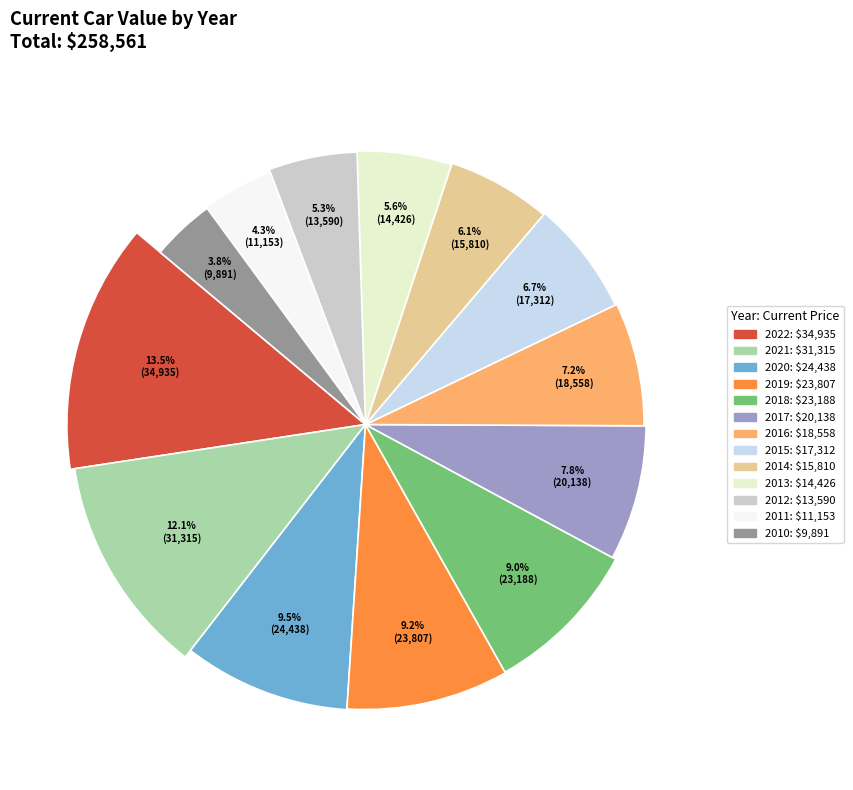

How many slices are in this pie chart?

13